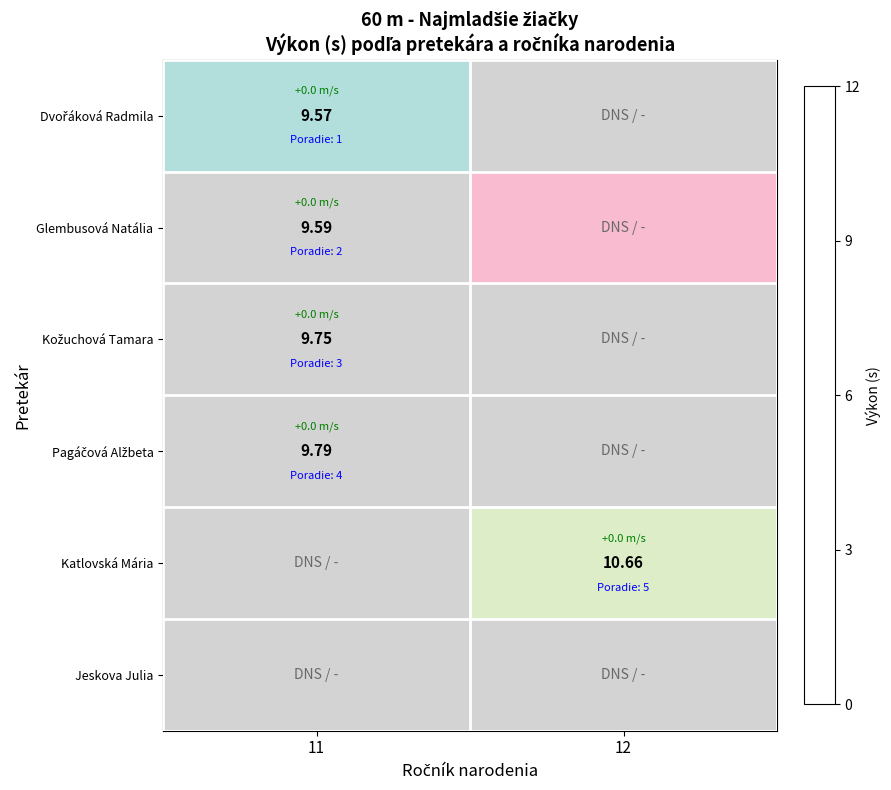

Between 11 and 12, which is larger?

11